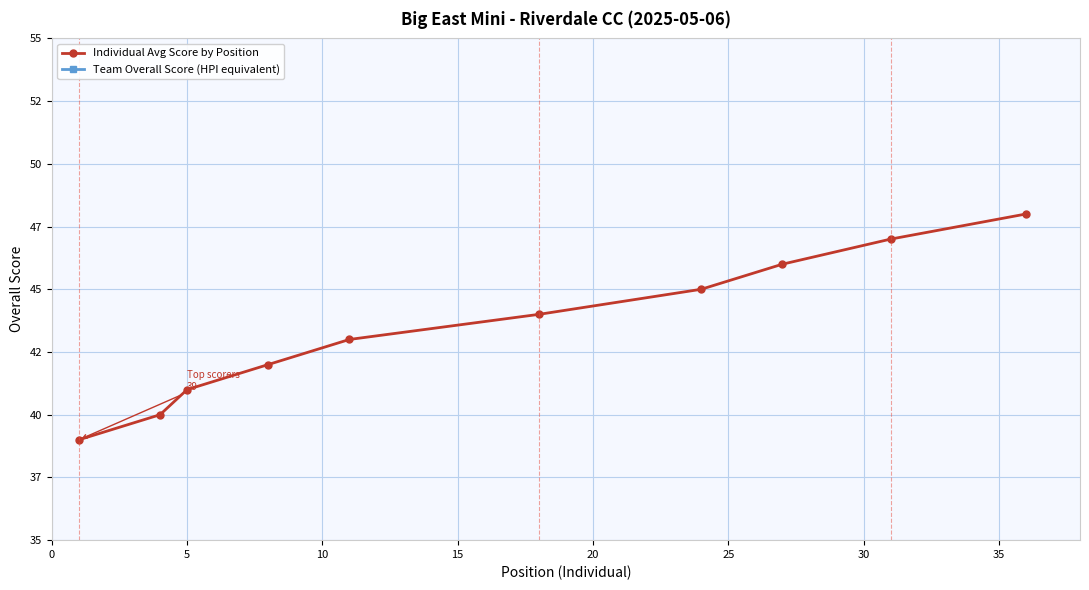

Is it true that Individual Avg Score by Position equals 68 at 30?

False